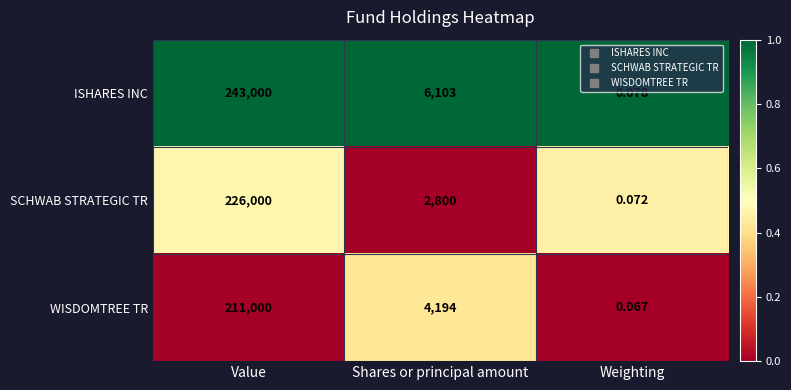

Which label corresponds to the smallest value in the chart?

Weighting